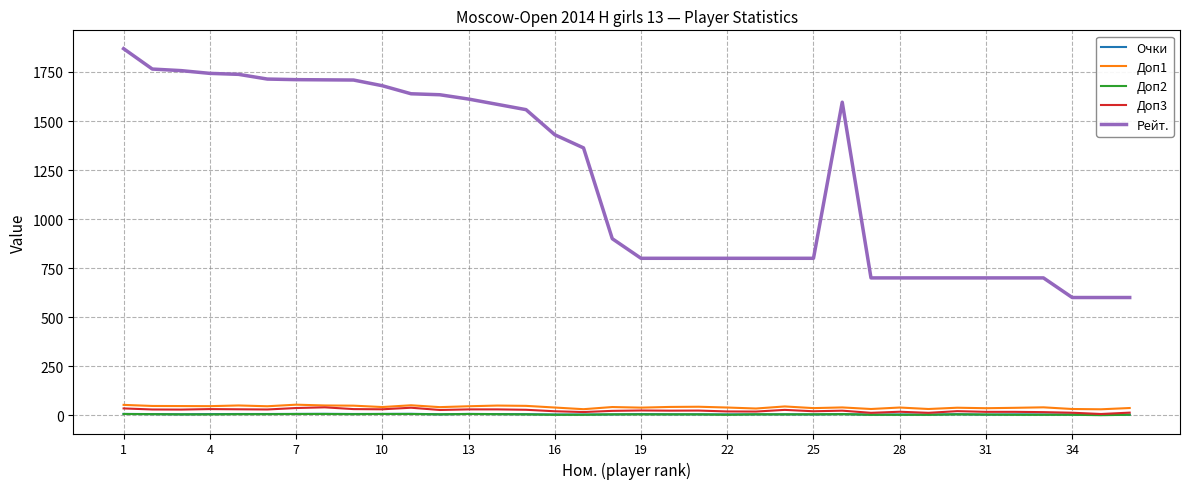

True or false: Доп3 has more than 1 points higher than both neighbors.

True